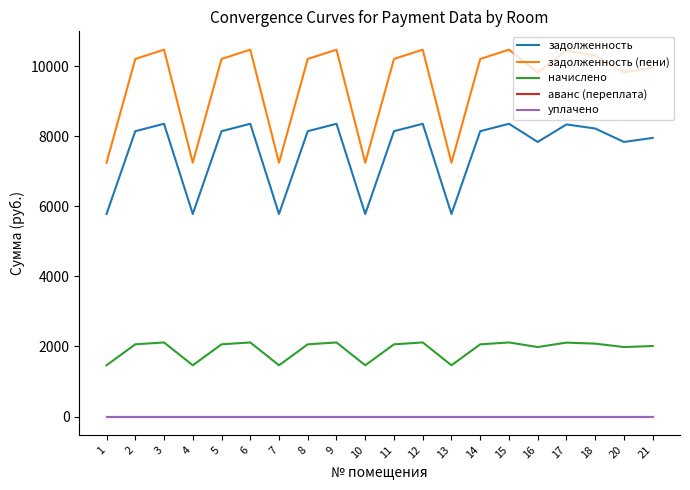

True or false: задолженность (пени) has more than 0 interior local peaks.

True